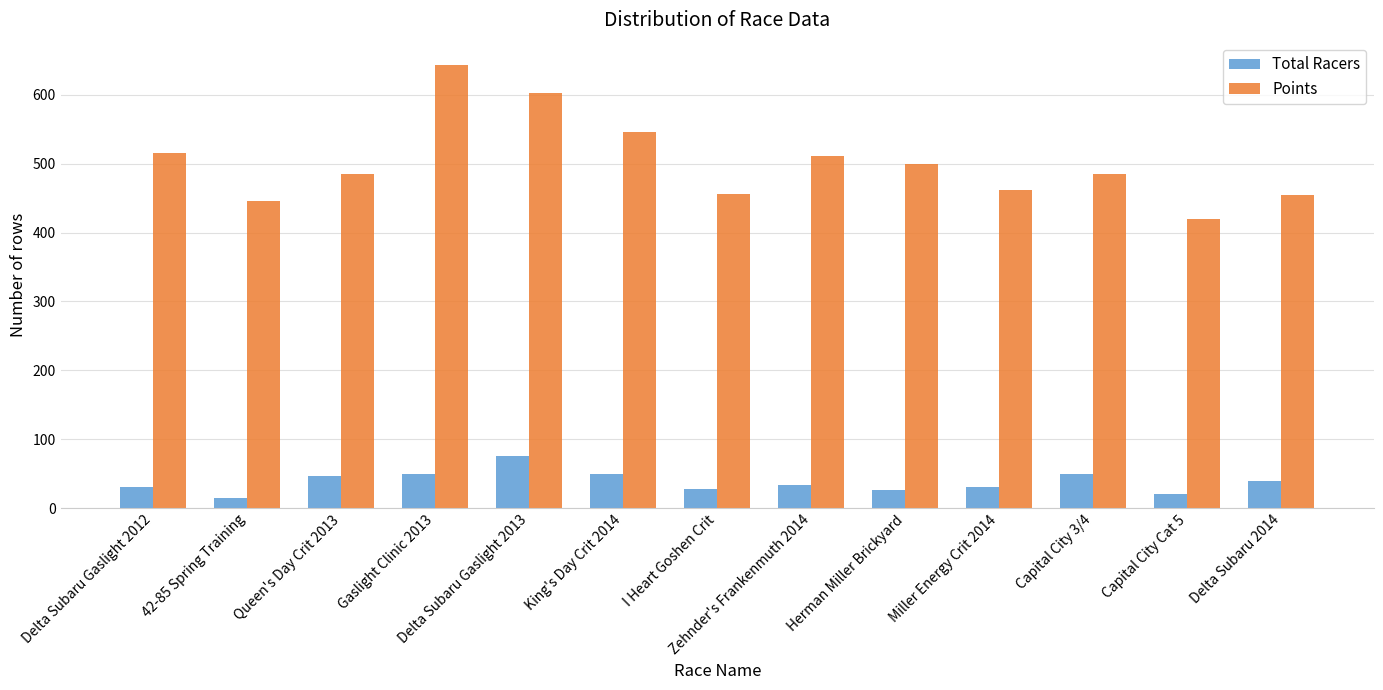

What is the difference between the maximum and second lowest values in the Points series?

198.2